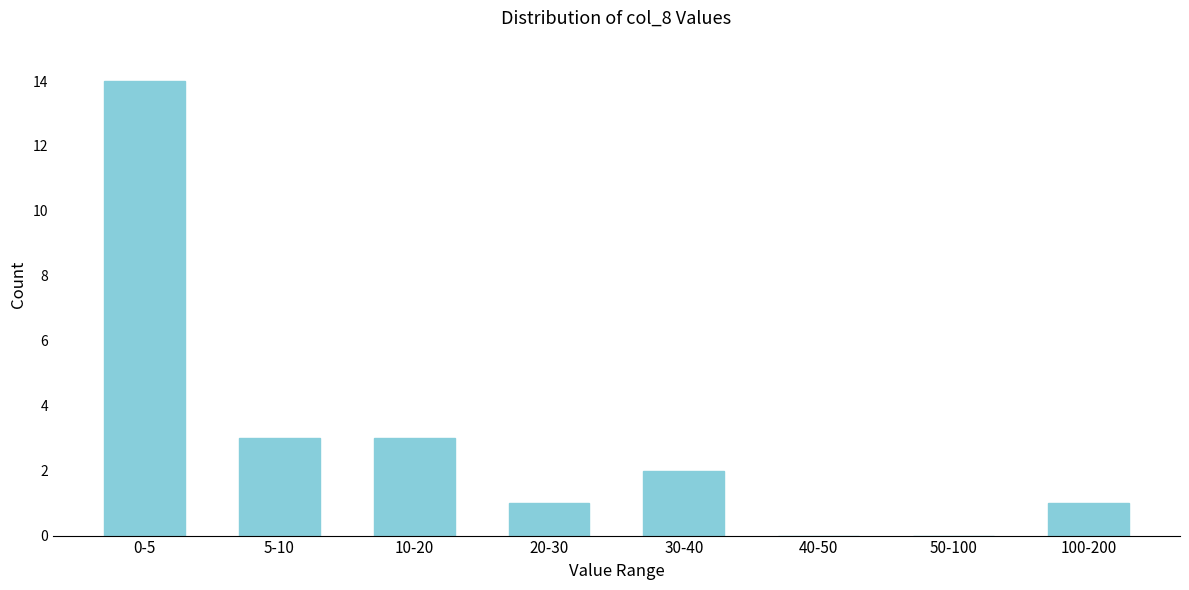

Reading right to left, what are all the values shown in this chart?

100-200=1	50-100=0	40-50=0	30-40=2	20-30=1	10-20=3	5-10=3	0-5=14